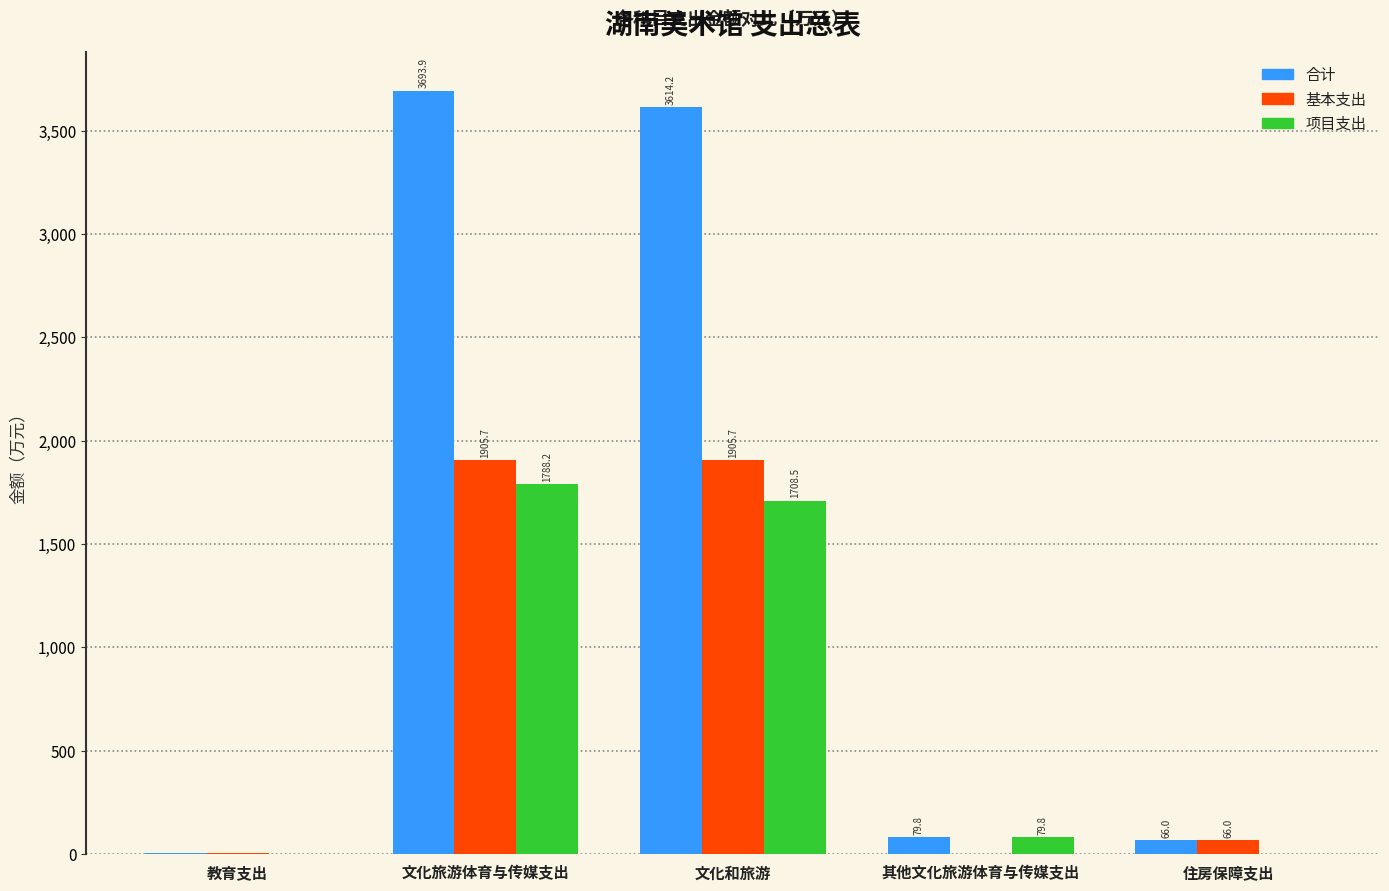

Between 其他文化旅游体育与传媒支出 and 住房保障支出, which series saw the biggest shift?

项目支出